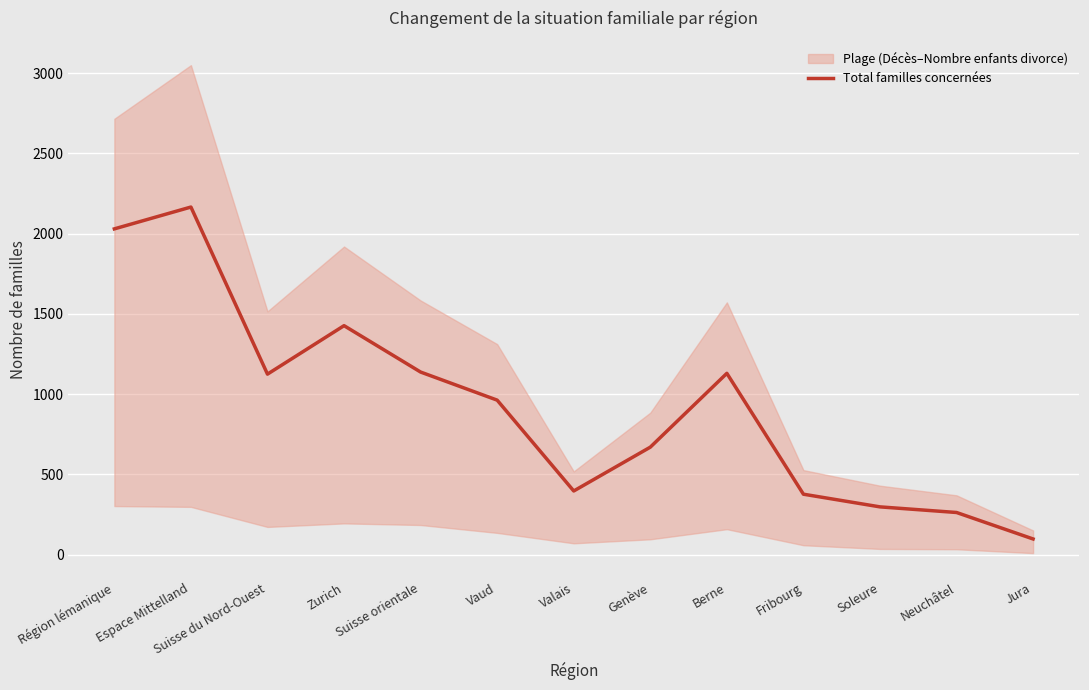

What is the approximate value of Total familles concernées at Fribourg?

377